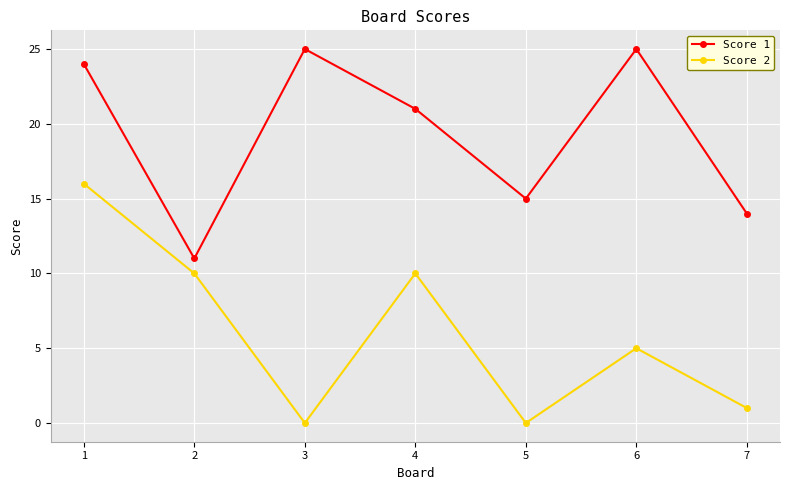

True or false: Score 1 and Score 2 intersect in this chart.

False